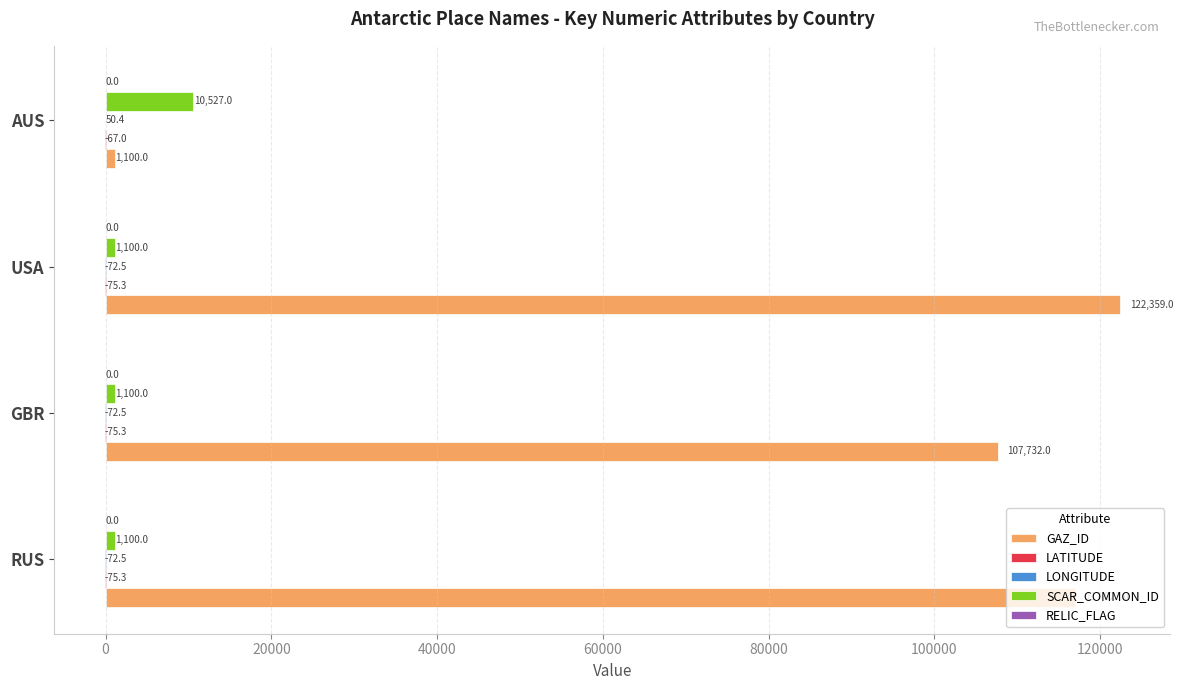

Count the number of categories in the chart.

4